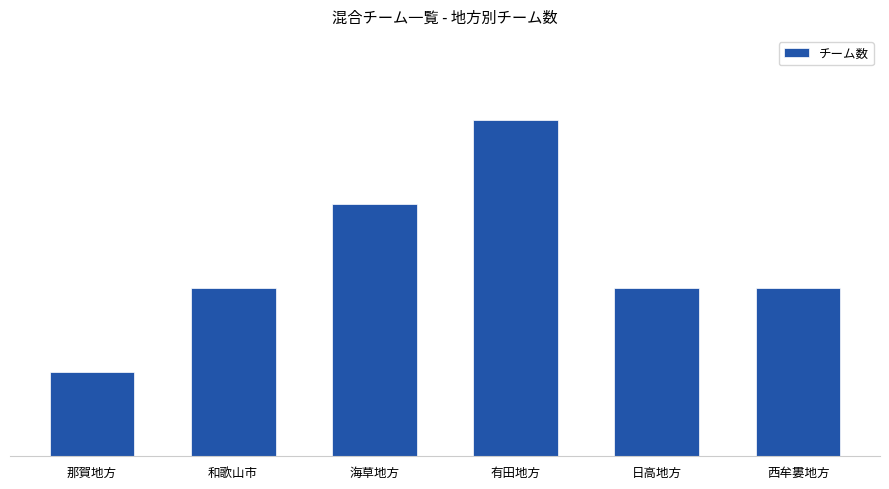

Reading left to right, extract all data points from this chart.

1	2	3	4	2	2